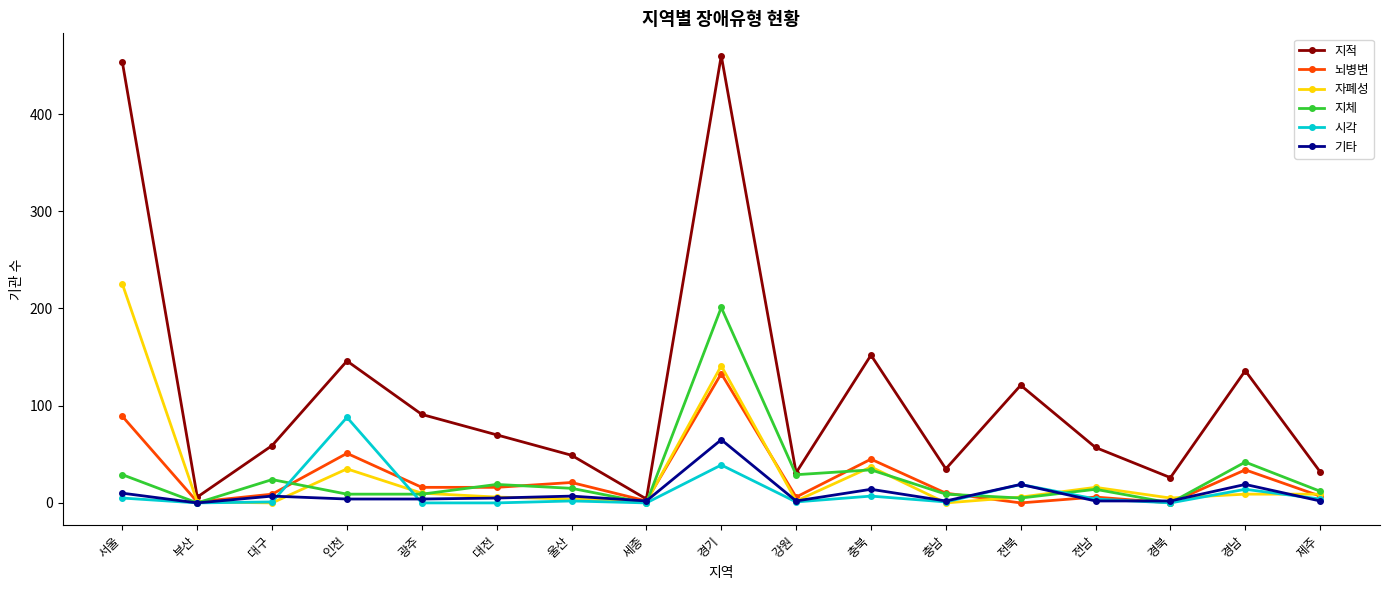

How many values in the 지적 series are below 59?

8